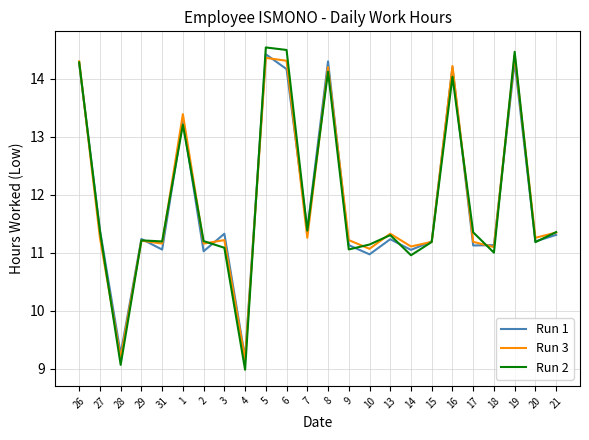

What is the average value of the Run 1 series?

11.9